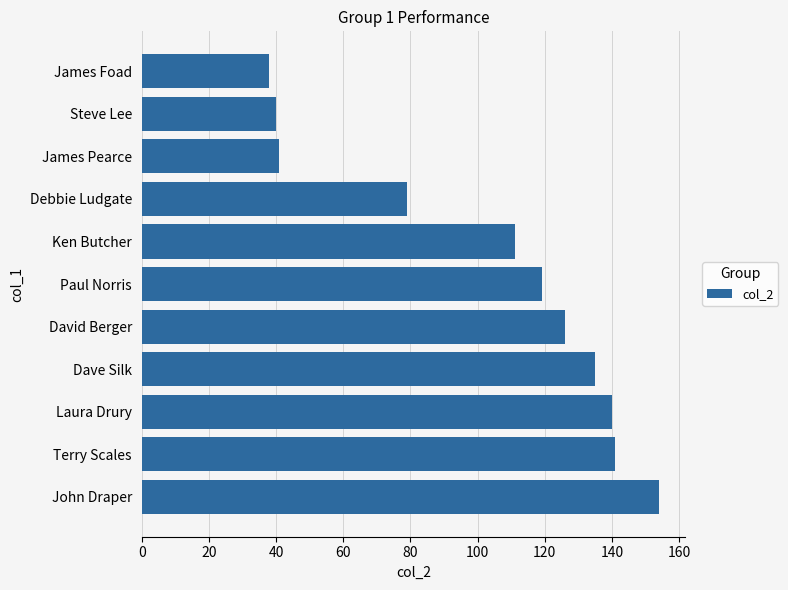

What is the minimum value shown in the chart?

38